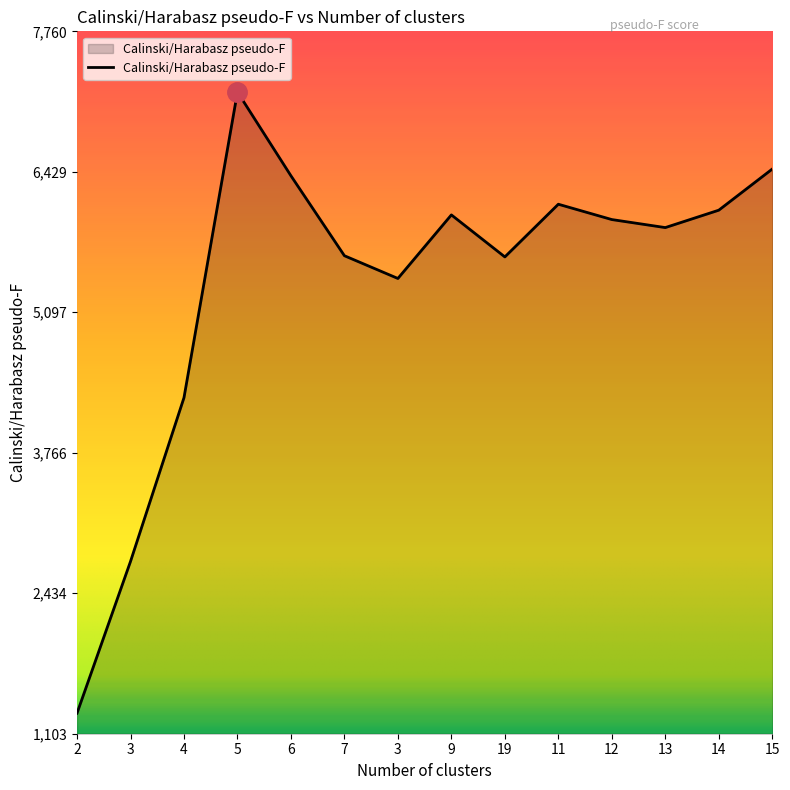

What is the label of the 5th point from the right?

11